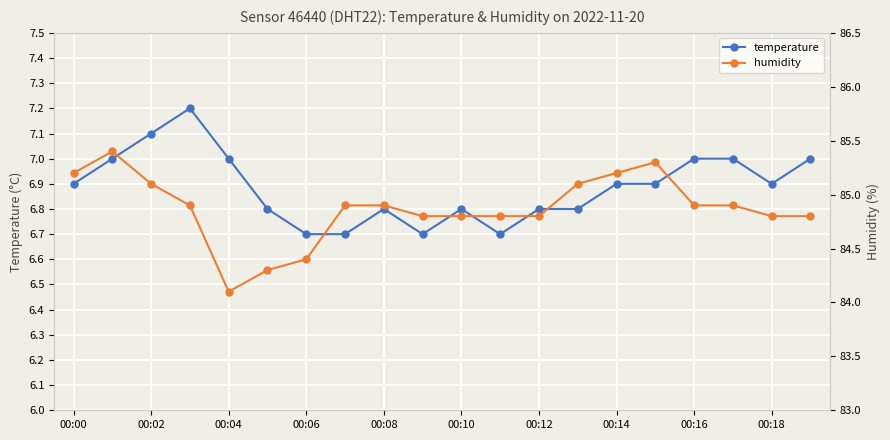

True or false: temperature has more than 2 interior local peaks.

True